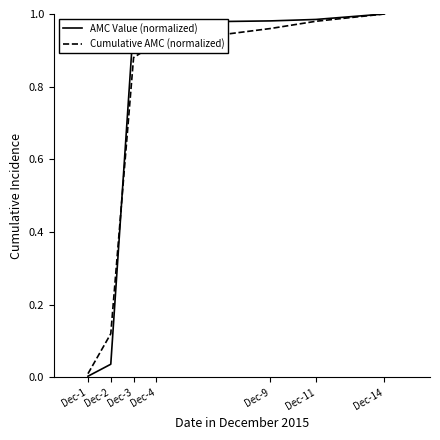

Which series changed the most between Dec-1 and Dec-4?

AMC Value (normalized)